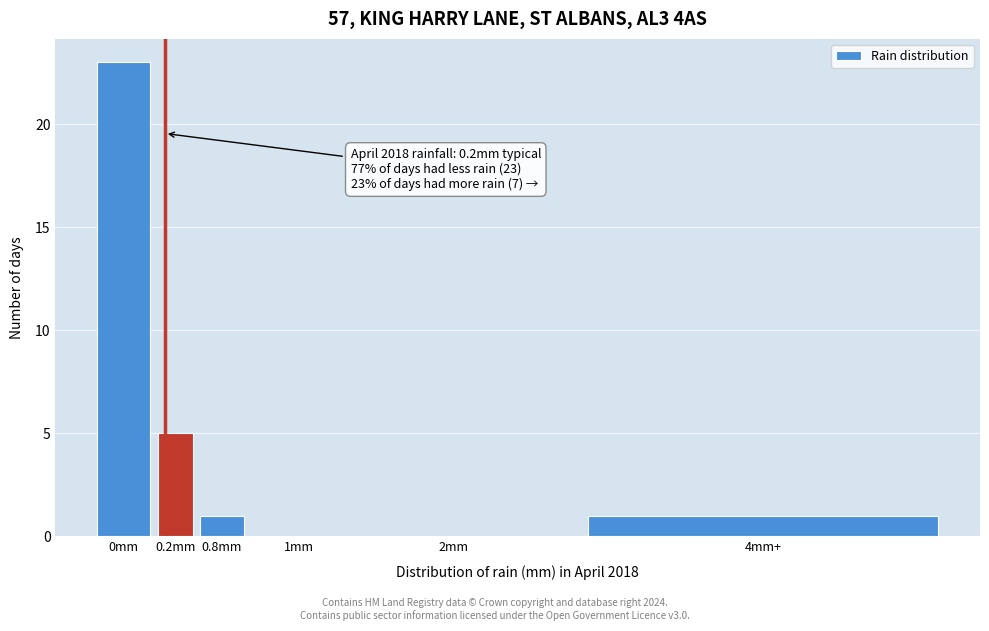

Reading right to left, transcribe all the data shown in this chart.

4mm+=1	2mm=0	1mm=0	0.8mm=1	0.2mm=5	0mm=23